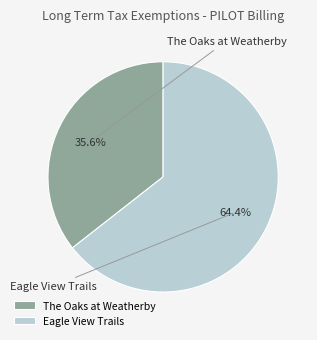

What is the majority slice?

Eagle View Trails